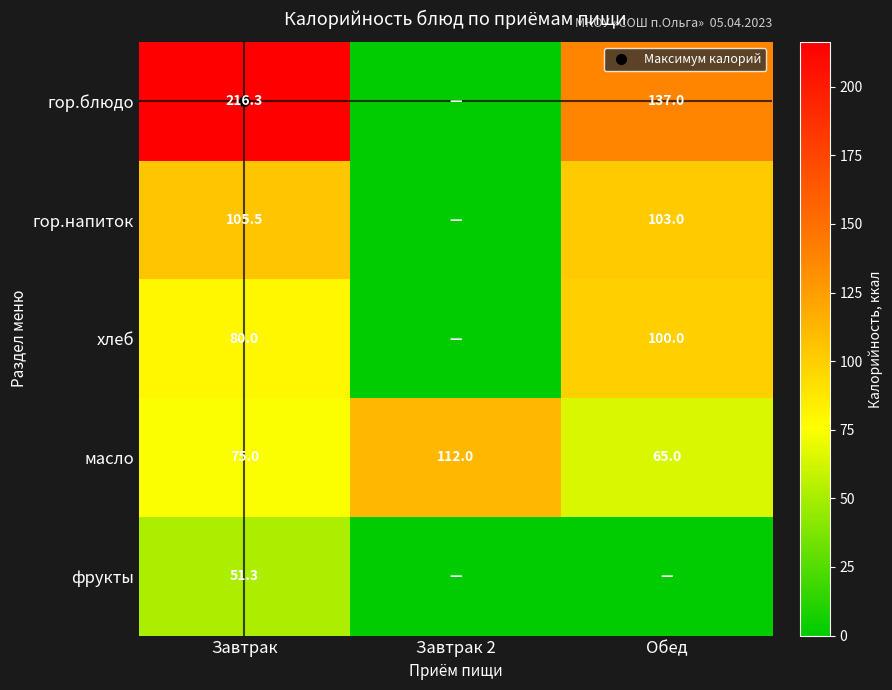

What is the approximate value of масло at Завтрак 2?

112.0